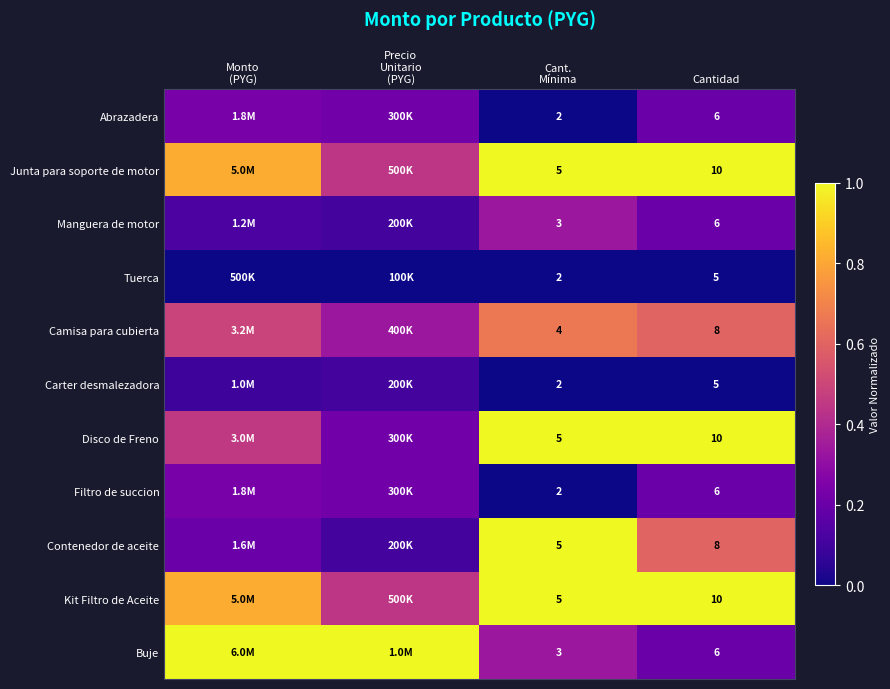

At which category does the chart reach its minimum across all series?

Cant.
Mínima